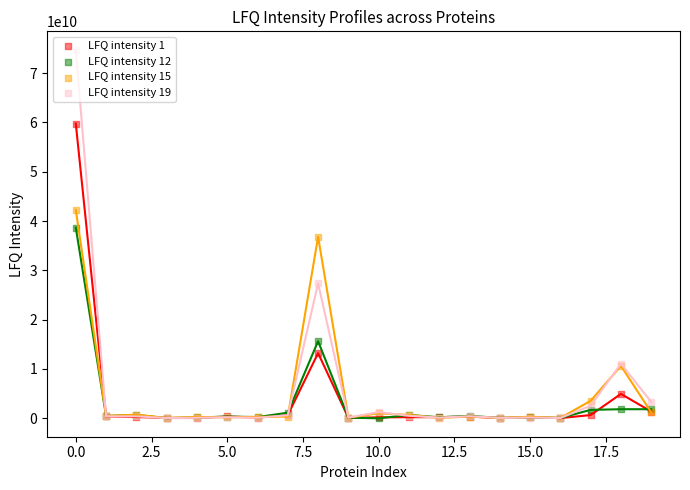

Which series has the largest total across all categories?

LFQ intensity 19